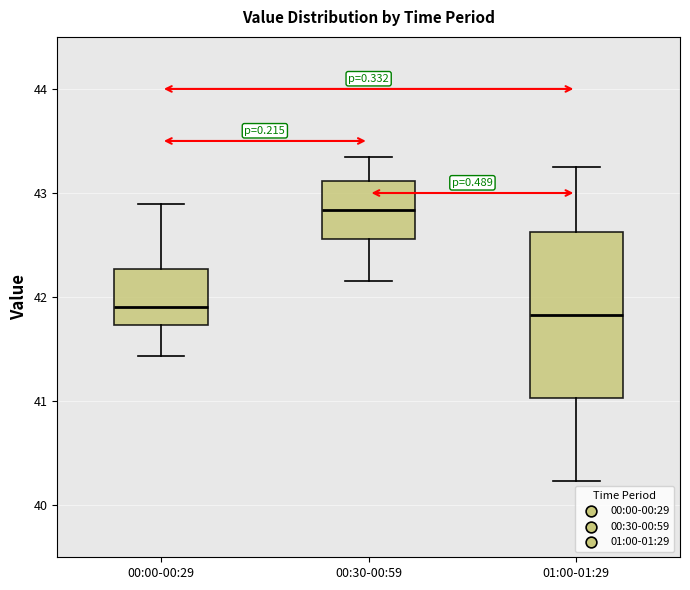

Reading left to right, transcribe this box plot: for each box, give where its median line is, the range the box spans, and where its two whiskers end, as read against the y-axis. The values are not printed on the chart, so give them approximately, as read against the axis.

00:00-00:29: median 41.9, box 41.7 to 42.3, whiskers 41.4 to 42.9
00:30-00:59: median 42.8, box 42.6 to 43.1, whiskers 42.2 to 43.4
01:00-01:29: median 41.8, box 41.0 to 42.6, whiskers 40.2 to 43.3